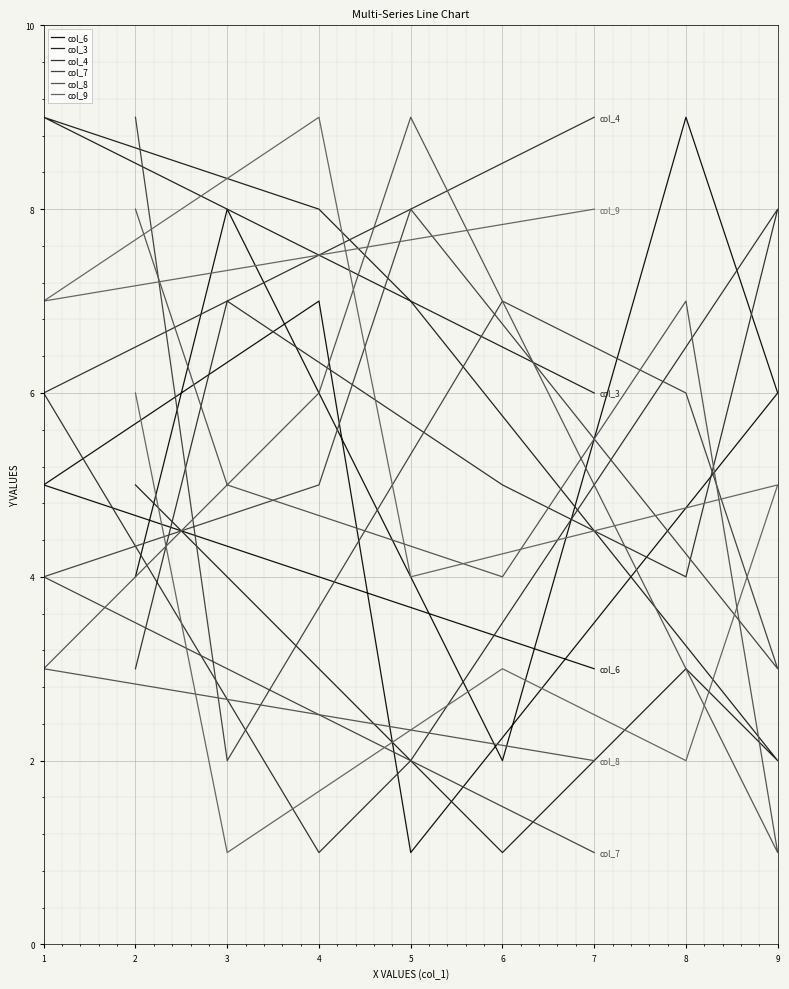

How many values in the col_9 series exceed 5?

4